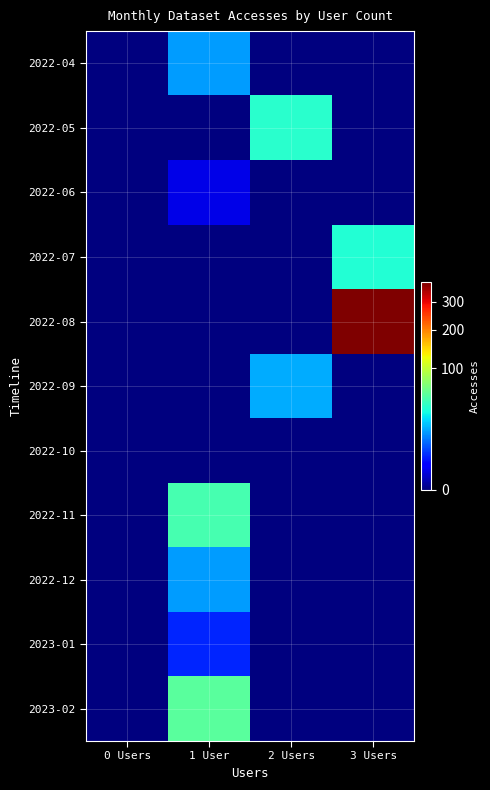

Reading right to left, extract all data points from this chart.

2022-04: 3 Users=0	2 Users=0	1 User=16	0 Users=0
2022-05: 3 Users=0	2 Users=39	1 User=0	0 Users=0
2022-06: 3 Users=0	2 Users=0	1 User=1	0 Users=0
2022-07: 3 Users=37	2 Users=0	1 User=0	0 Users=0
2022-08: 3 Users=382	2 Users=0	1 User=0	0 Users=0
2022-09: 3 Users=0	2 Users=18	1 User=0	0 Users=0
2022-10: 3 Users=0	2 Users=0	1 User=0	0 Users=0
2022-11: 3 Users=0	2 Users=0	1 User=48	0 Users=0
2022-12: 3 Users=0	2 Users=0	1 User=16	0 Users=0
2023-01: 3 Users=0	2 Users=0	1 User=4	0 Users=0
2023-02: 3 Users=0	2 Users=0	1 User=54	0 Users=0